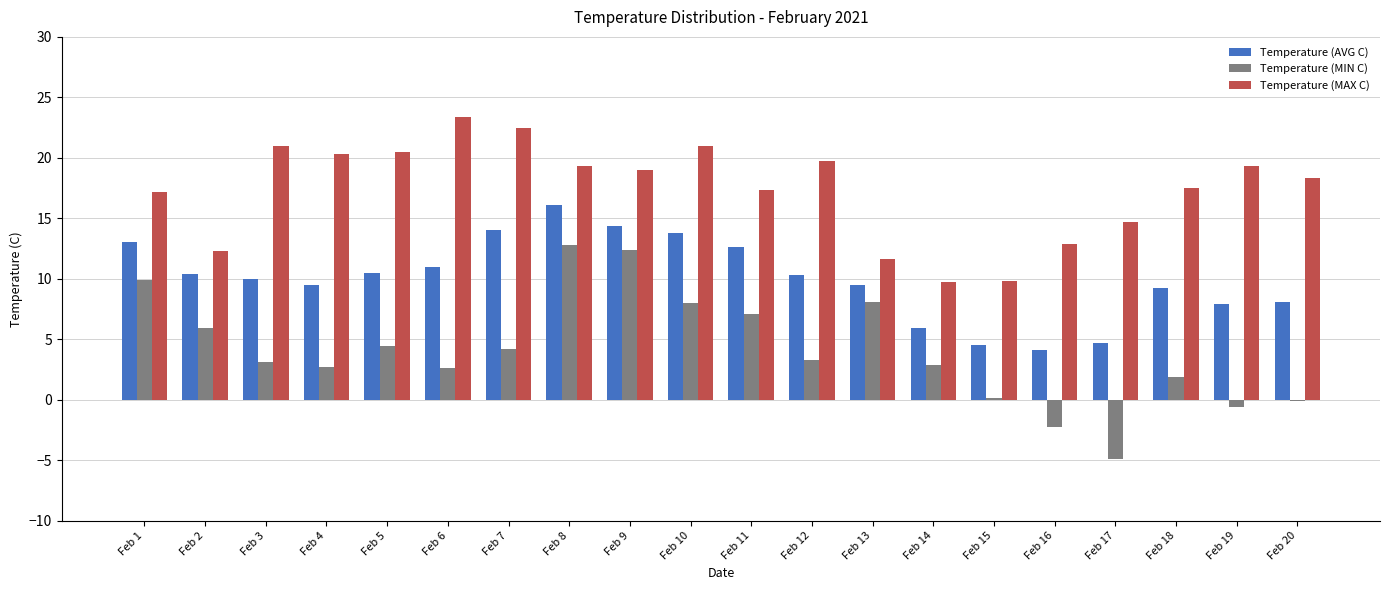

The Temperature (AVG C) series shows 10.0 at Feb 3. True or false?

True